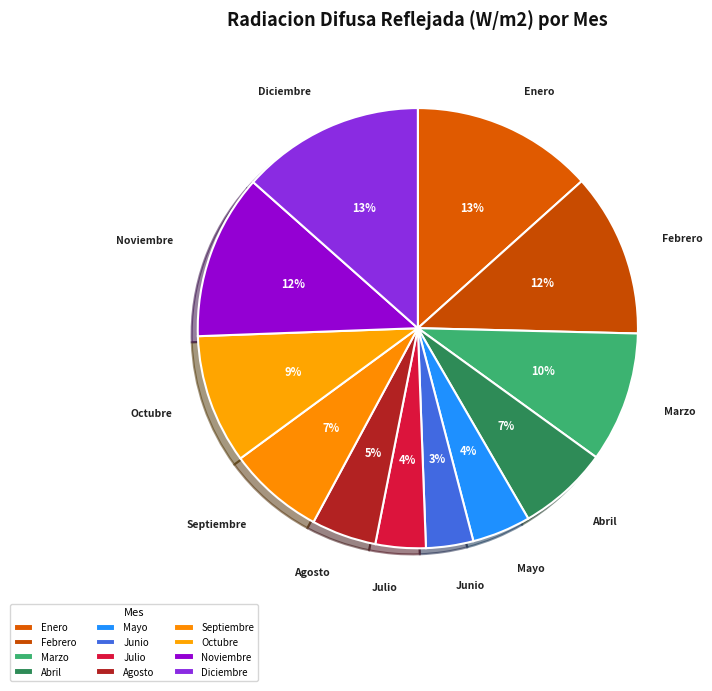

How many segments does this pie chart have?

12